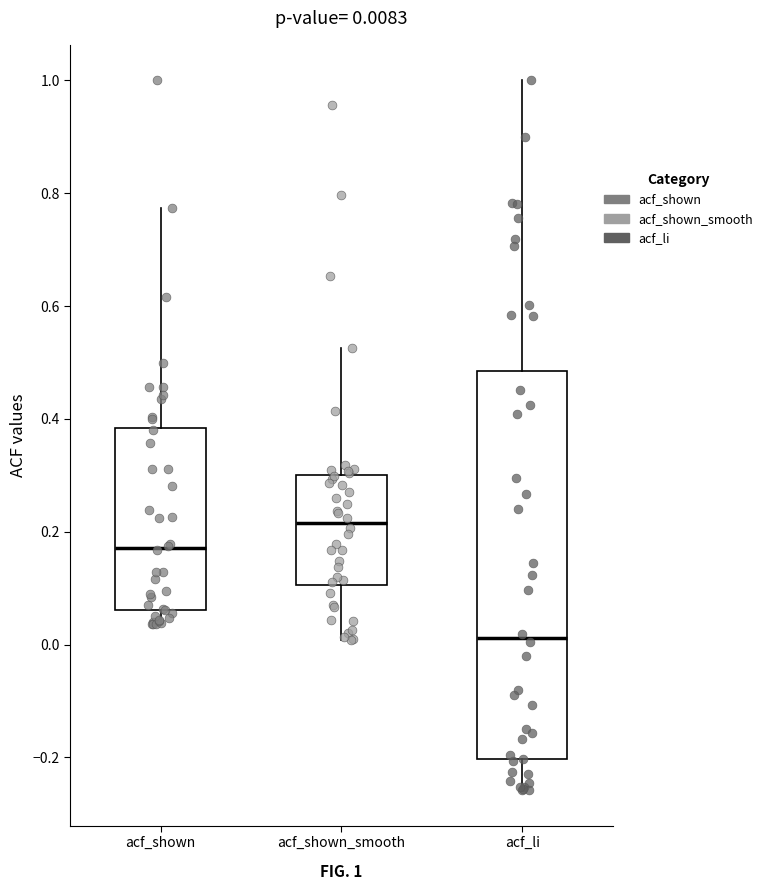

Which box is the tallest, from its lower edge to its upper edge?

acf_li